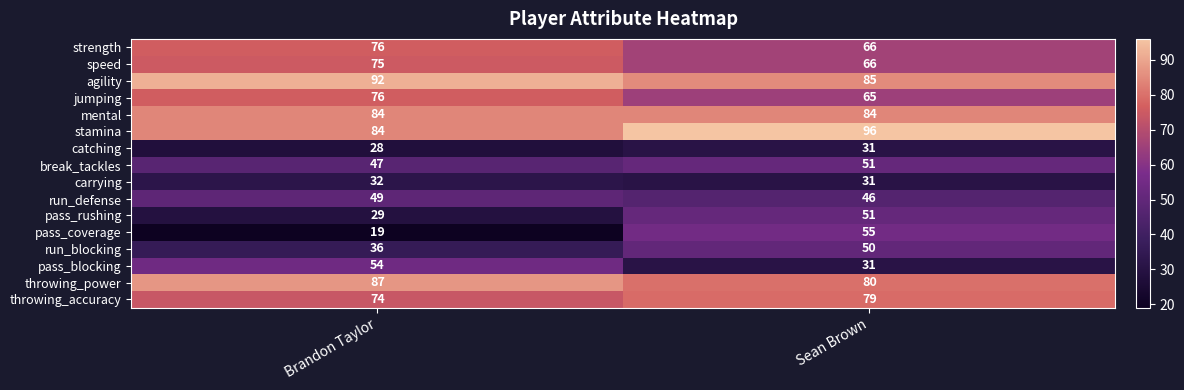

True or false: strength has a value of 43 at Sean Brown.

False